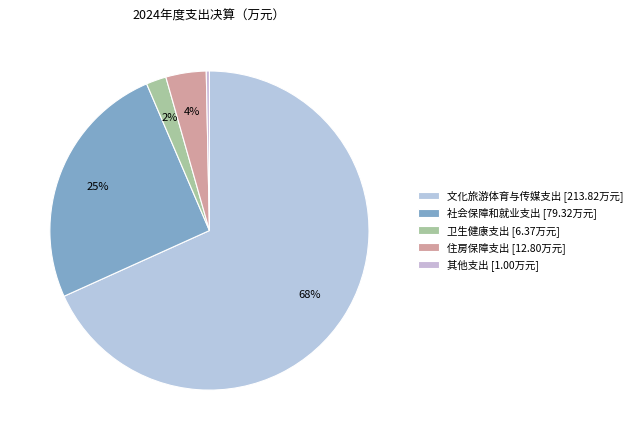

Rank the categories by value from lowest to highest.

其他支出, 卫生健康支出, 住房保障支出, 社会保障和就业支出, 文化旅游体育与传媒支出